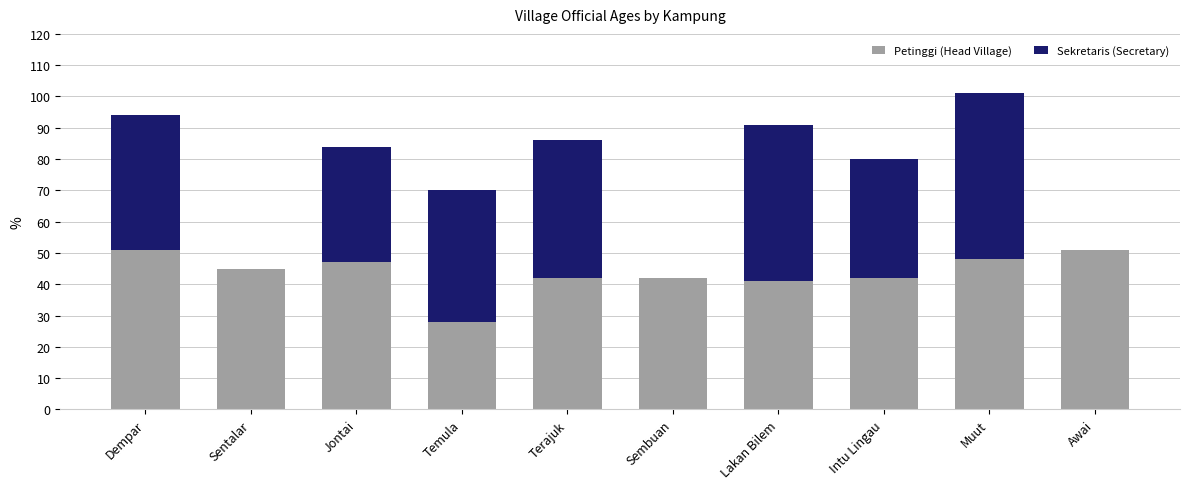

What is the sum of all Petinggi (Head Village) values?

437